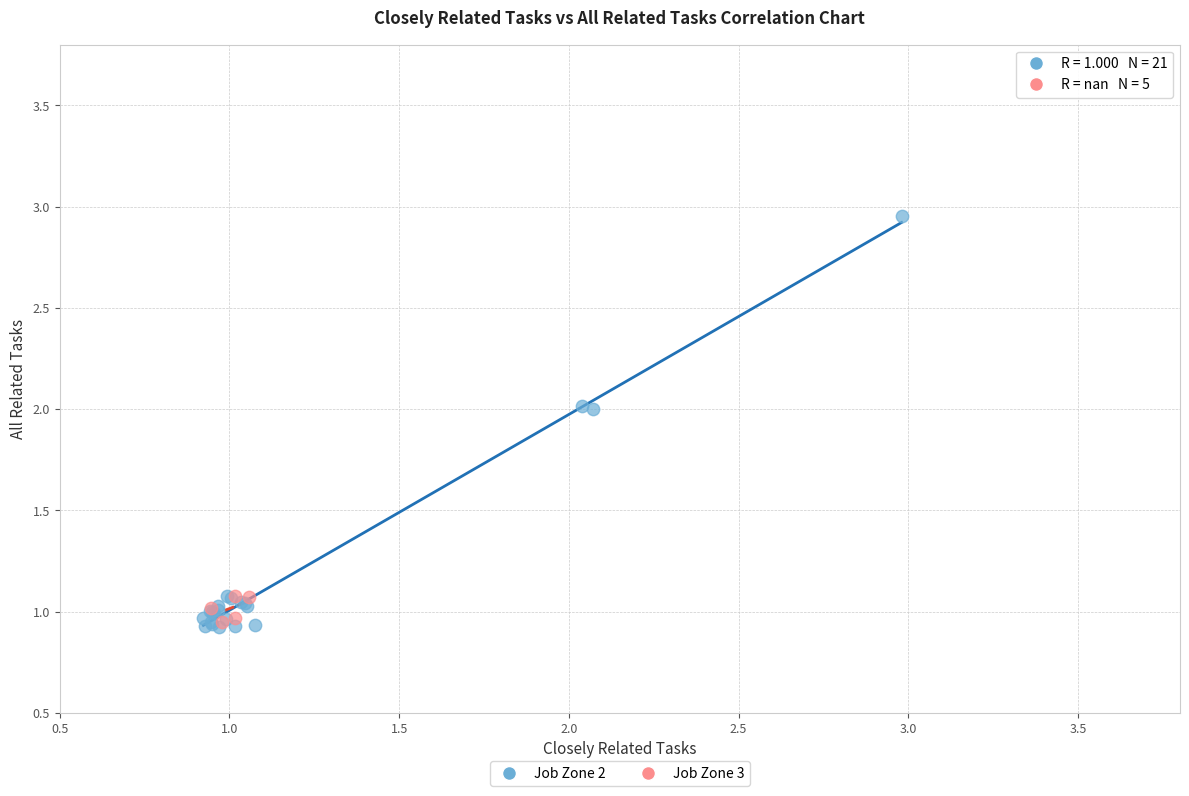

Which series has the widest spread of Y values?

Job Zone 2